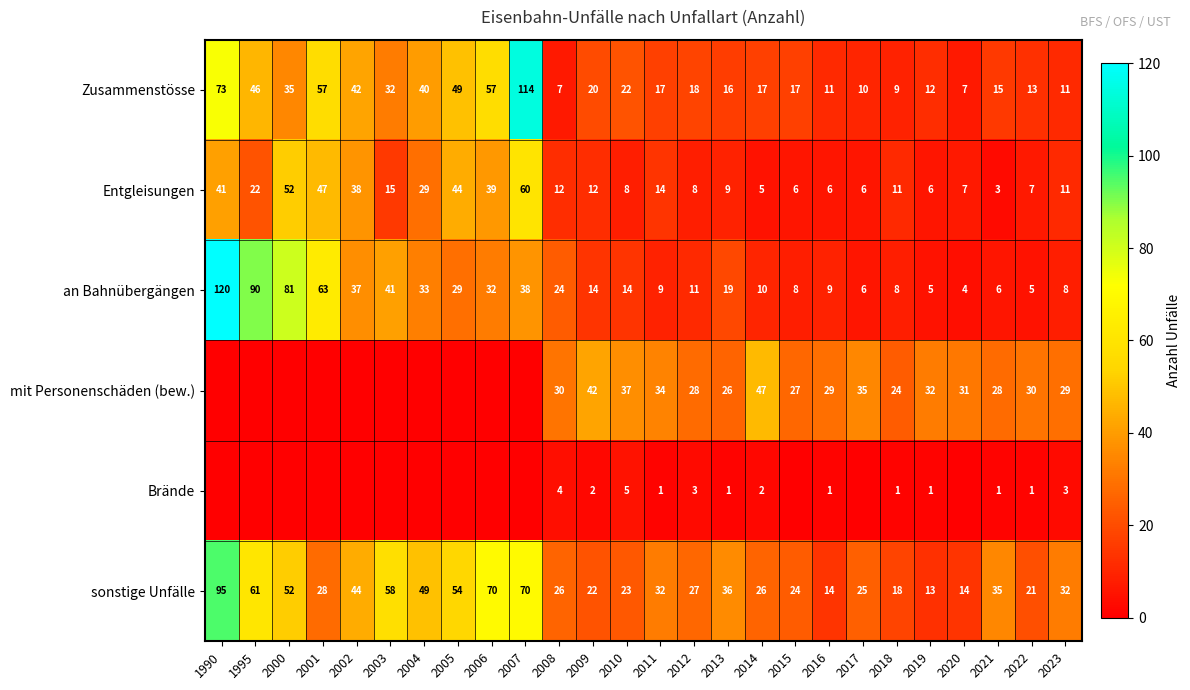

Between 2019 and 2015, which is larger?

2015